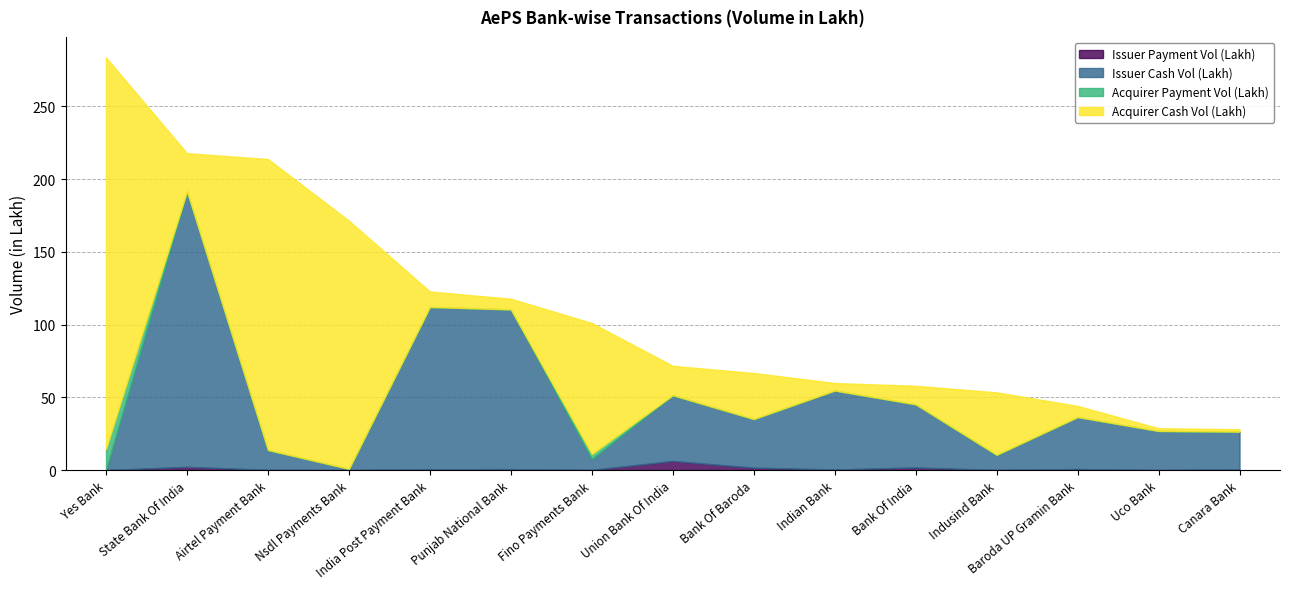

After their last crossing, which series has the higher values: Issuer Cash Vol (Lakh) or Acquirer Payment Vol (Lakh)?

Issuer Cash Vol (Lakh)